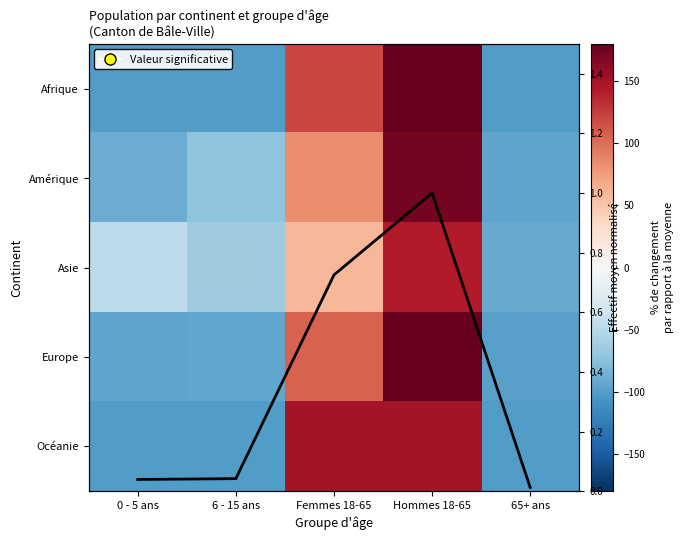

What value does the Moyenne continents series have at Hommes 18-65?

1.0